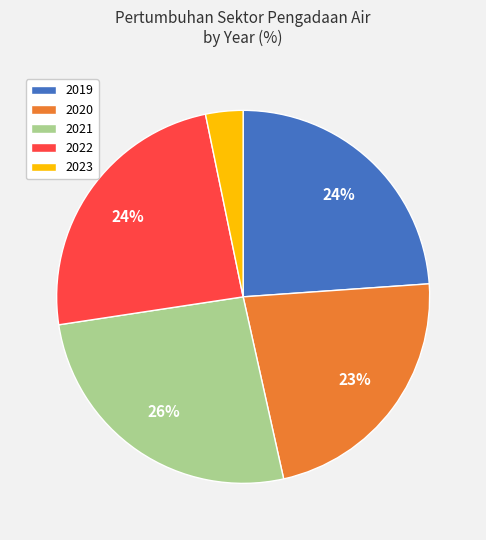

Is it true that 2023 is 3% of the pie?

True